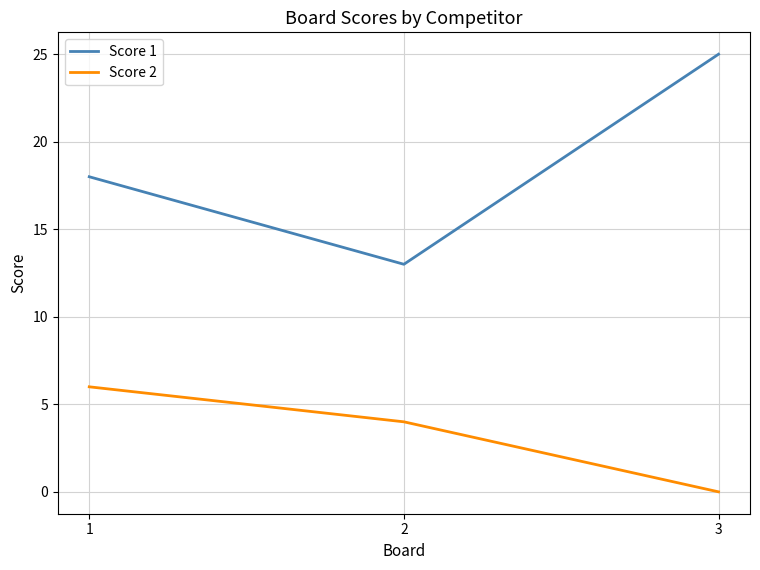

Reading left to right, transcribe all the data shown in this chart.

Score 1: 18	13	25
Score 2: 6	4	0